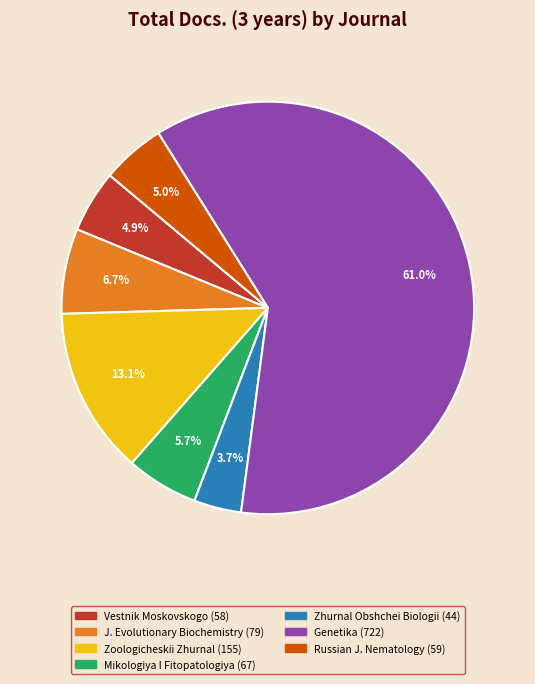

Is there a majority slice in this chart?

Yes